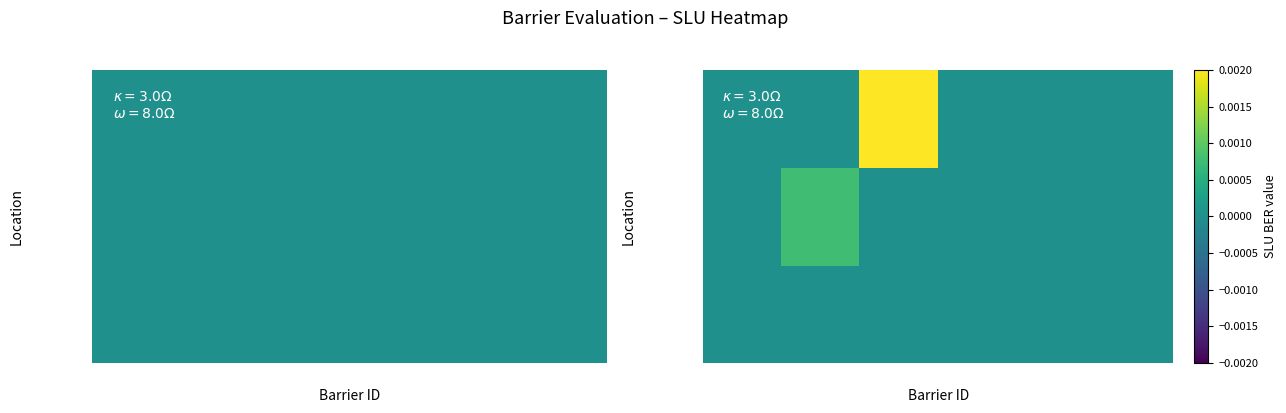

Is it true that Structure equals 0.0 at Barrier 4?

True